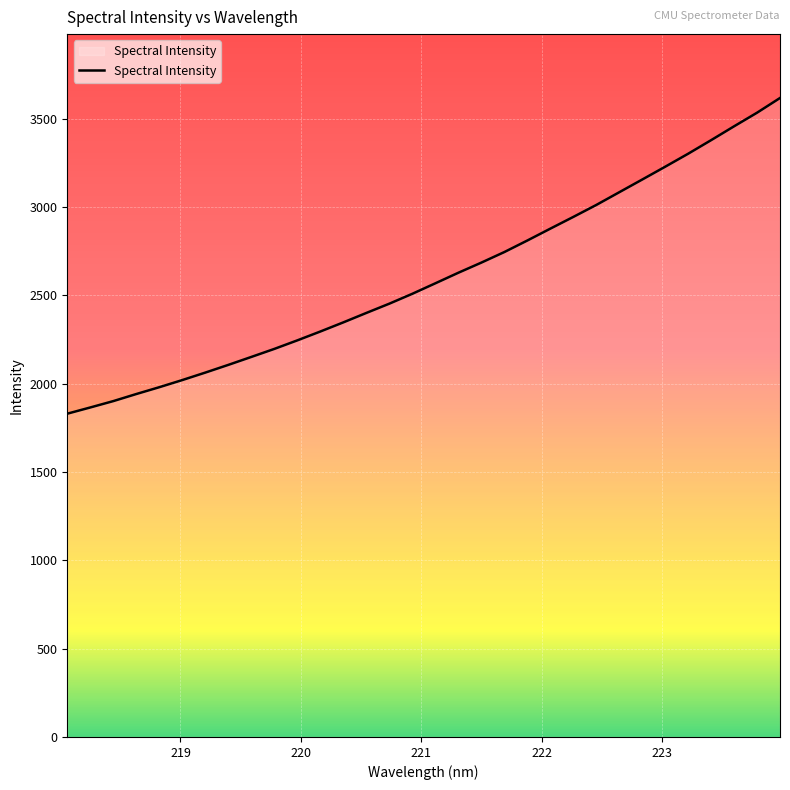

What is the greatest value displayed?

3617.7